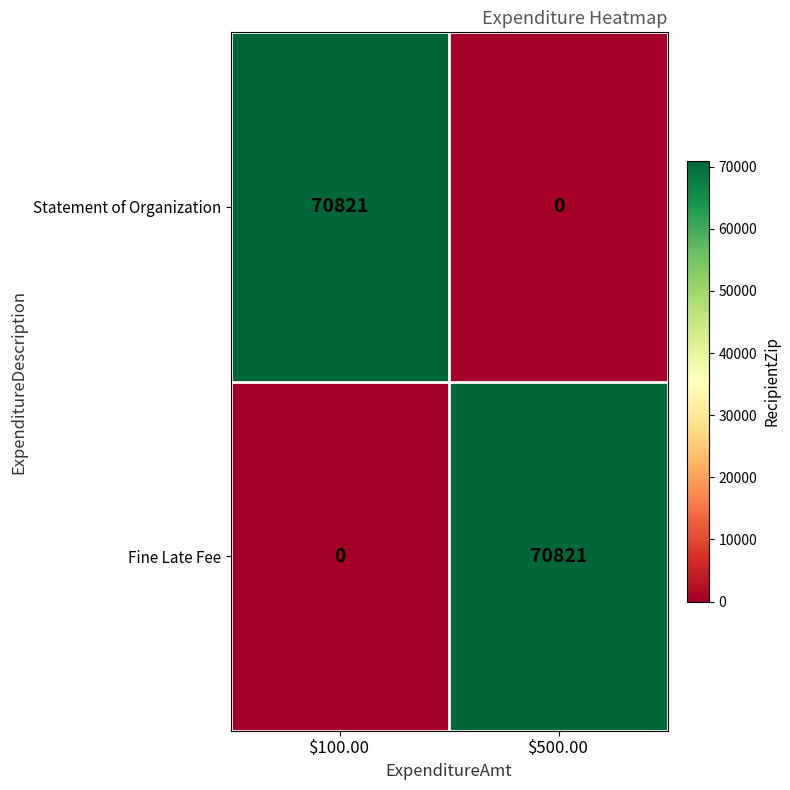

Reading right to left, what are all the values shown in this chart?

Statement of Organization: 0	70821
Fine Late Fee: 70821	0